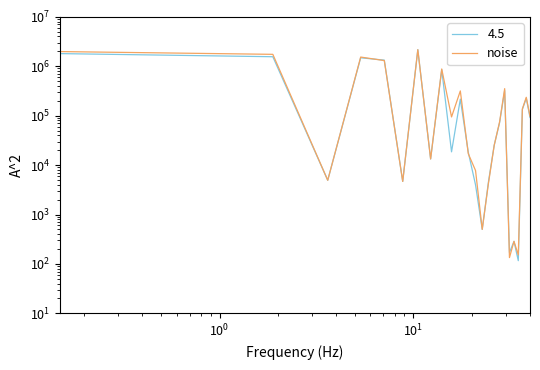

Does the chart display data point markers on the line(s)?

No